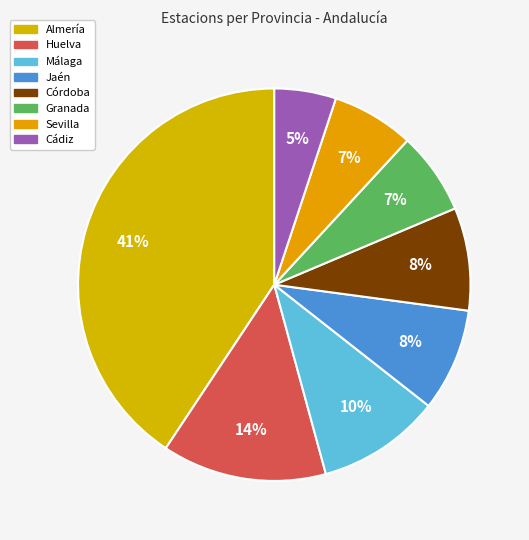

Rank the categories by value from highest to lowest.

Almería, Huelva, Málaga, Jaén, Córdoba, Granada, Sevilla, Cádiz